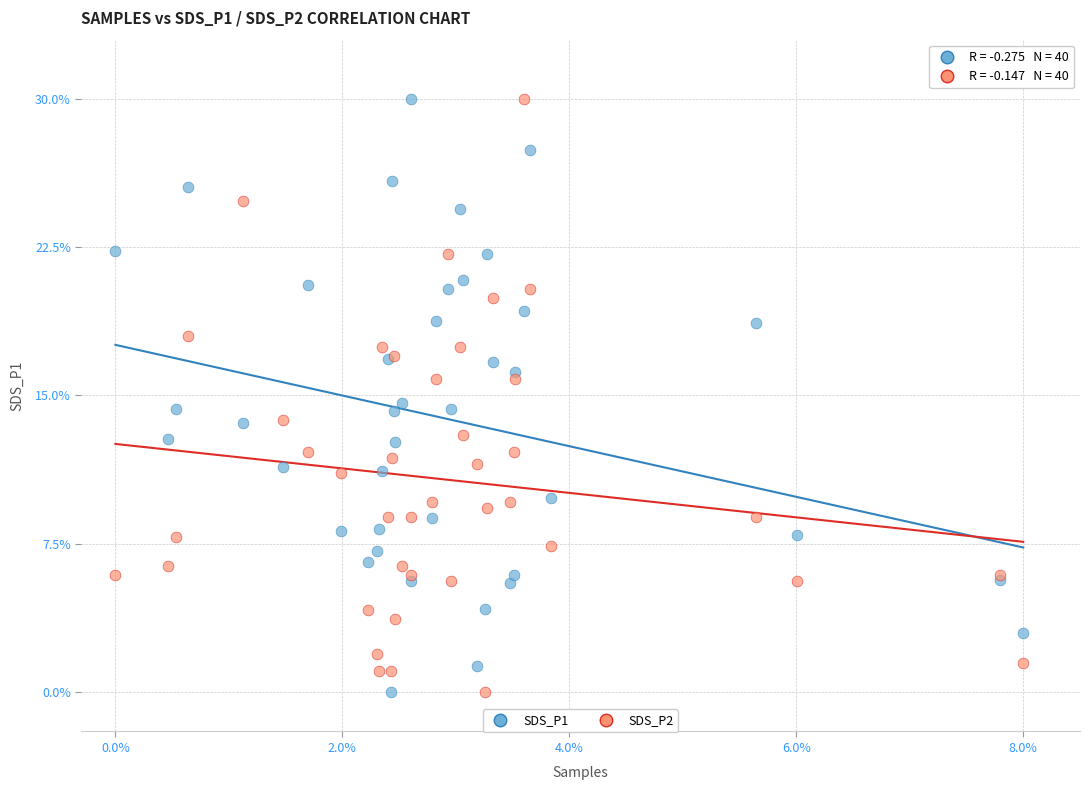

What is the X range (max minus min) for the scatter plot?

8.0